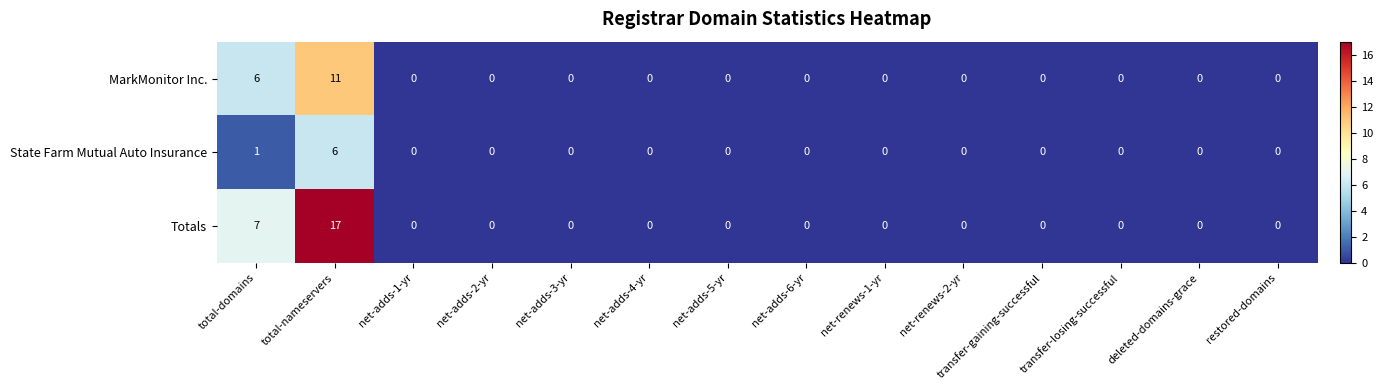

At how many categories does at least one series exceed 6?

2